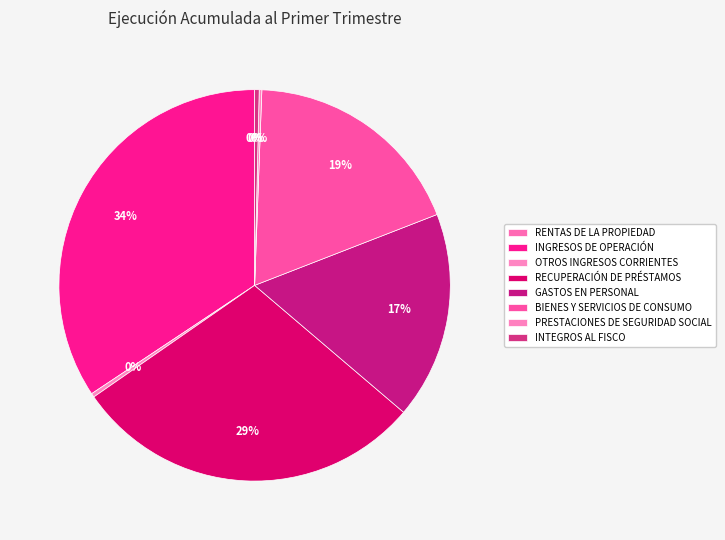

Is the sum of INTEGROS AL FISCO and PRESTACIONES DE SEGURIDAD SOCIAL greater than half?

No